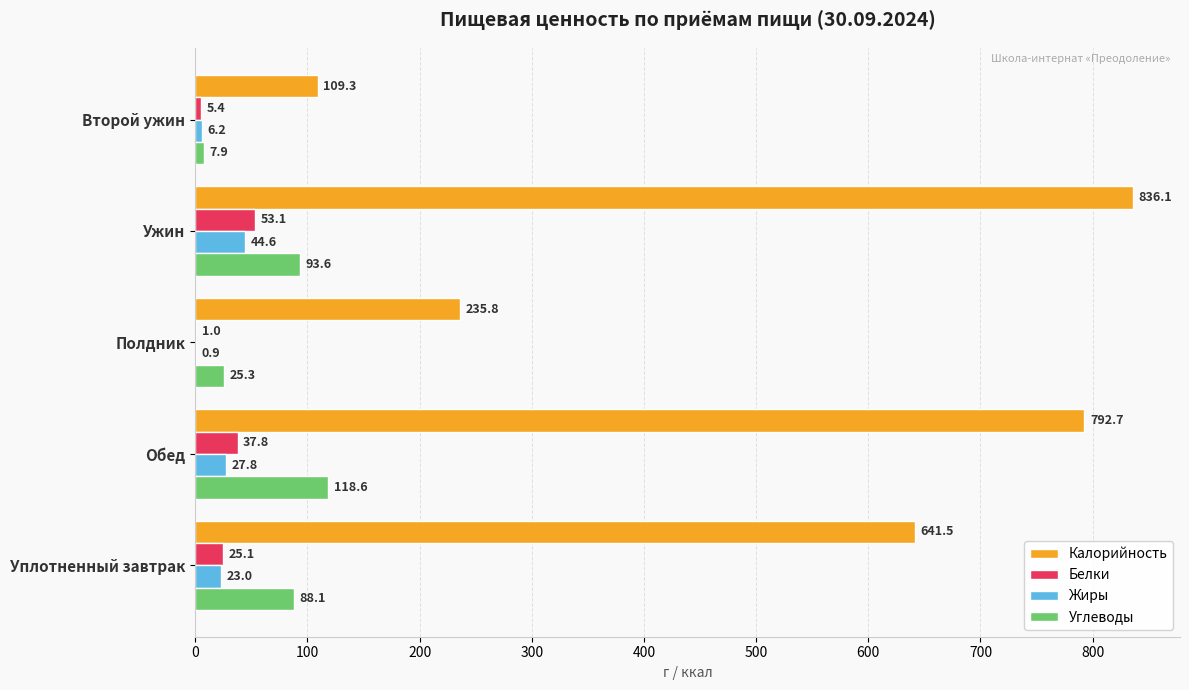

Where is Калорийность nearest to the value 472?

Уплотненный завтрак